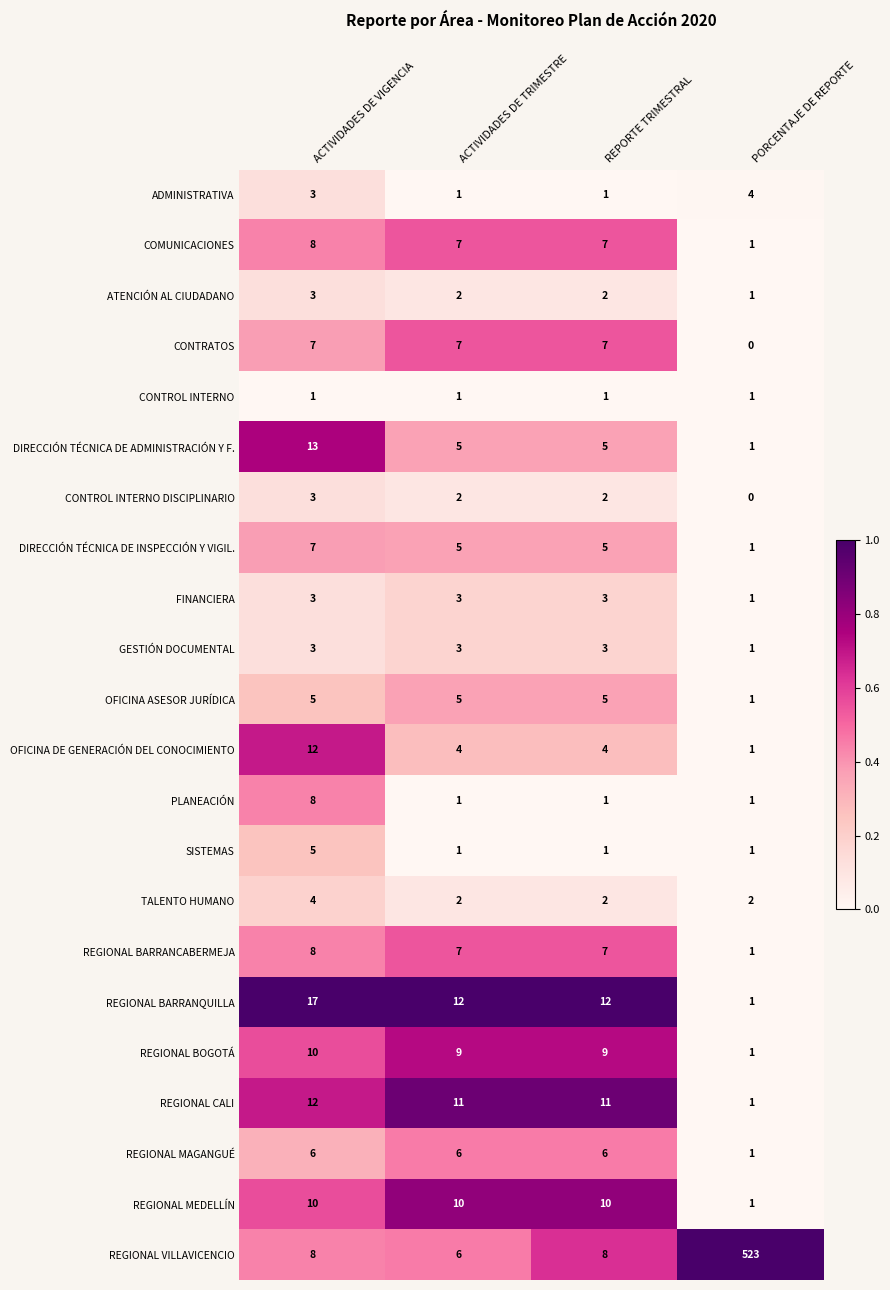

What is the difference between the highest and lowest values at ACTIVIDADES DE VIGENCIA?

16